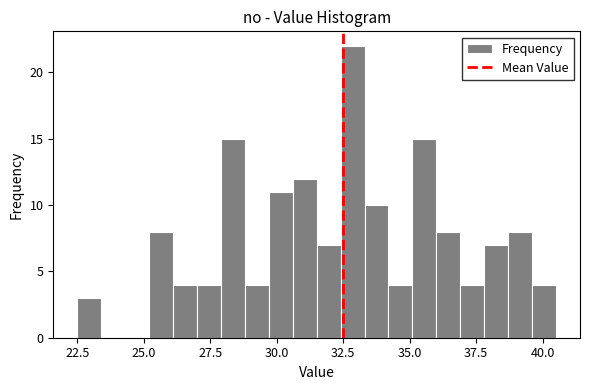

Around what value on the x-axis is the tallest bar? Give the approximate position of its centre, as read against the axis.

33.0